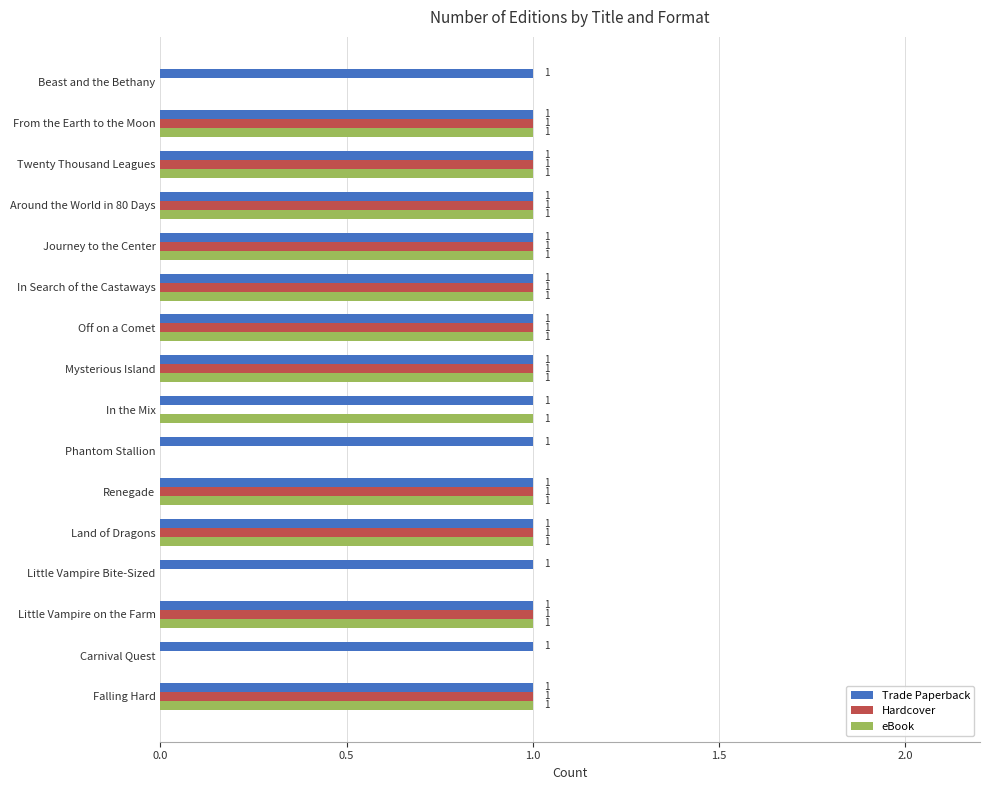

What is the total value across all series at Journey to the Center?

3